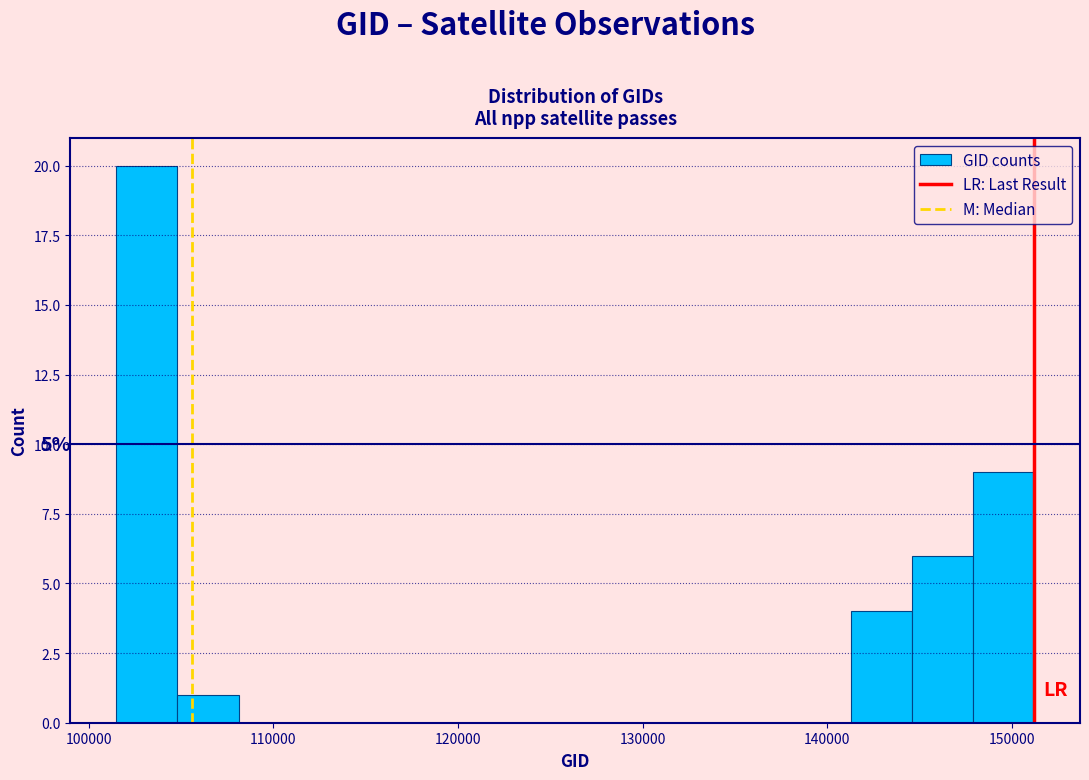

Around what value on the x-axis is the tallest bar? Give the approximate position of its centre, as read against the axis.

103000